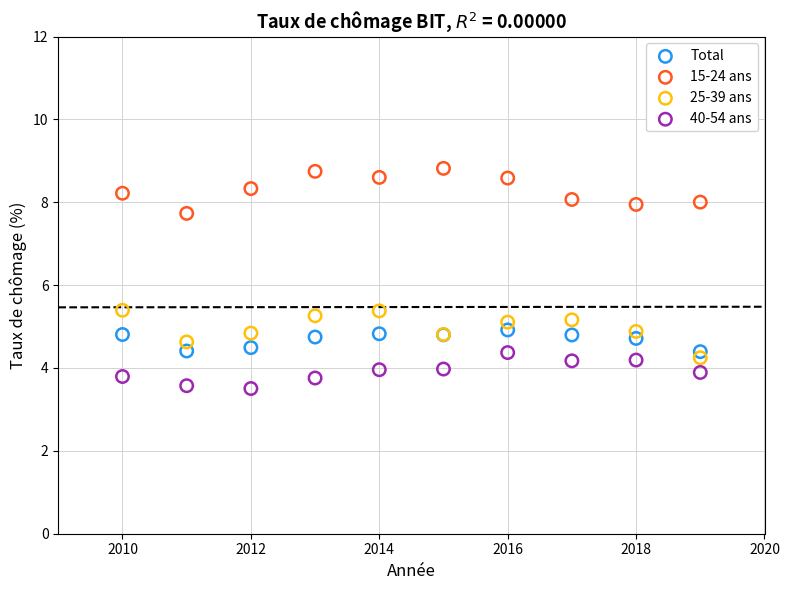

Which series reaches the minimum Y coordinate?

40-54 ans